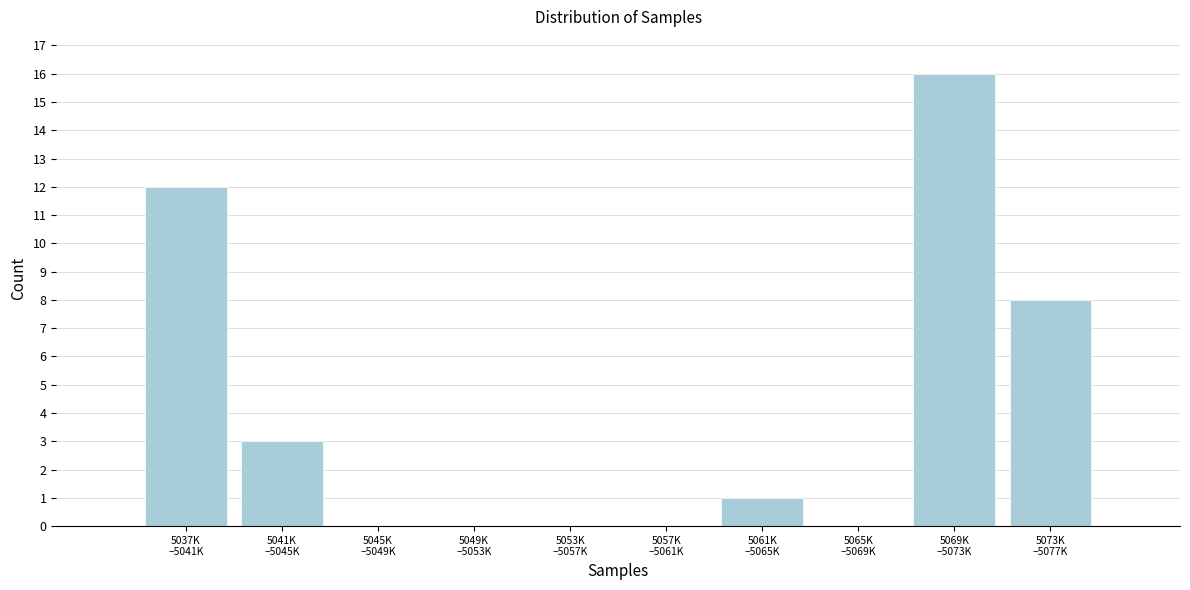

What is the maximum value shown in the chart?

16